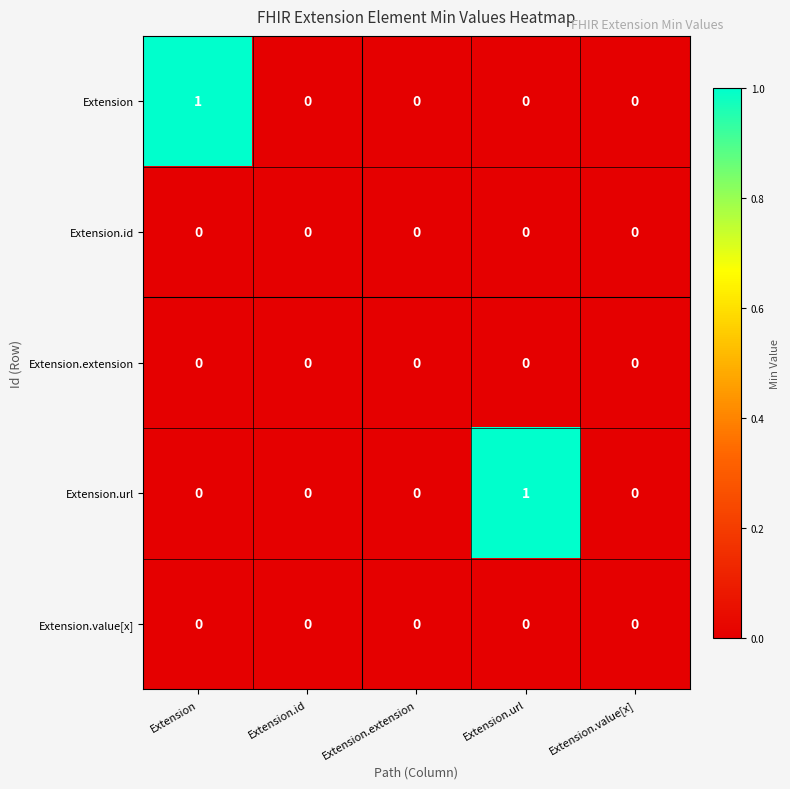

True or false: Extension has a value of 1 at Extension.extension.

False